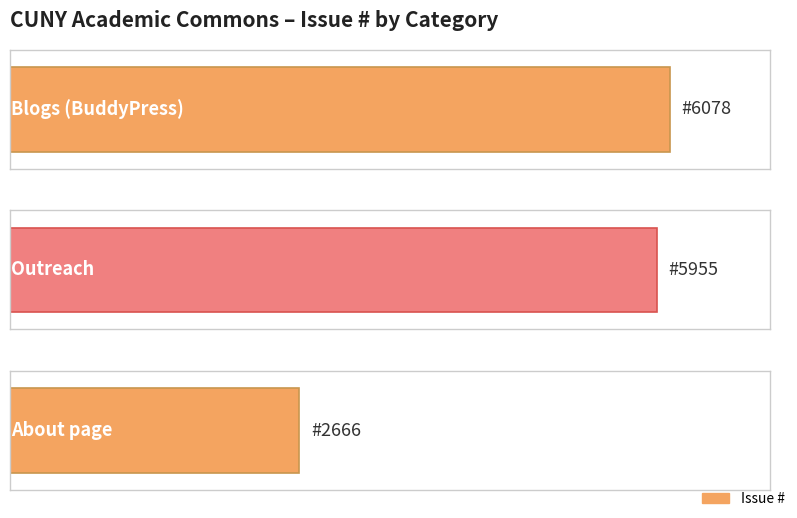

What is the approximate value at About page?

2666